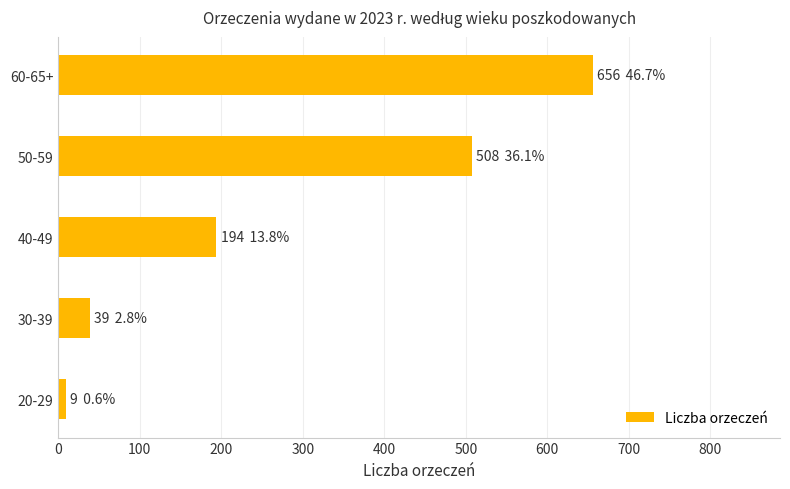

How many series are shown in this chart?

1